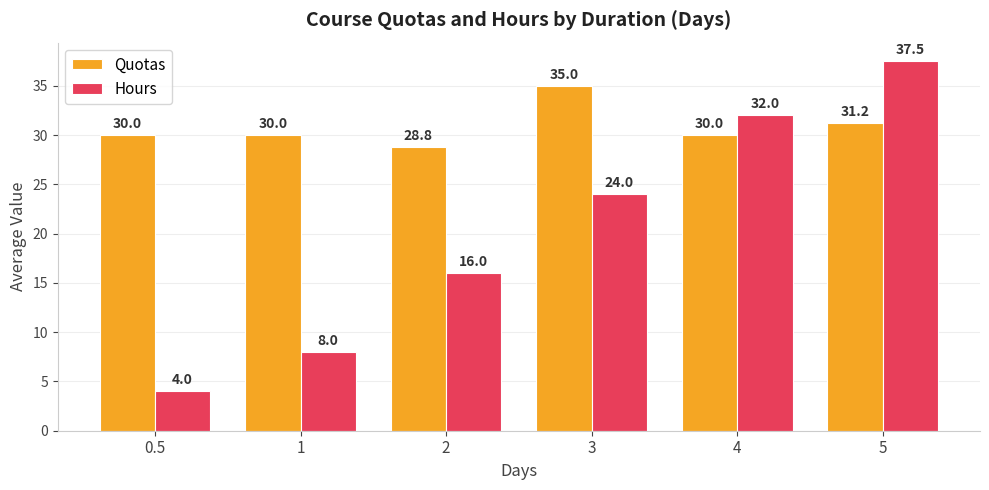

What value does the Quotas series have at 2?

28.8